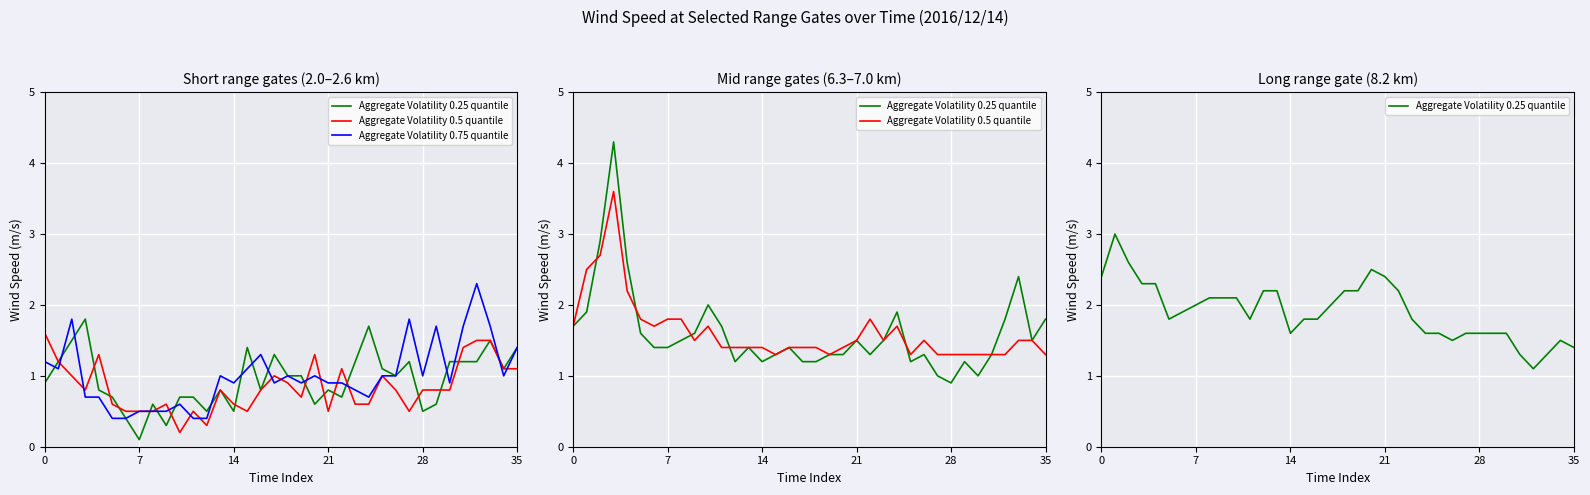

What is the difference between the Aggregate Volatility 0.25 quantile values at 19 and 16?

0.4